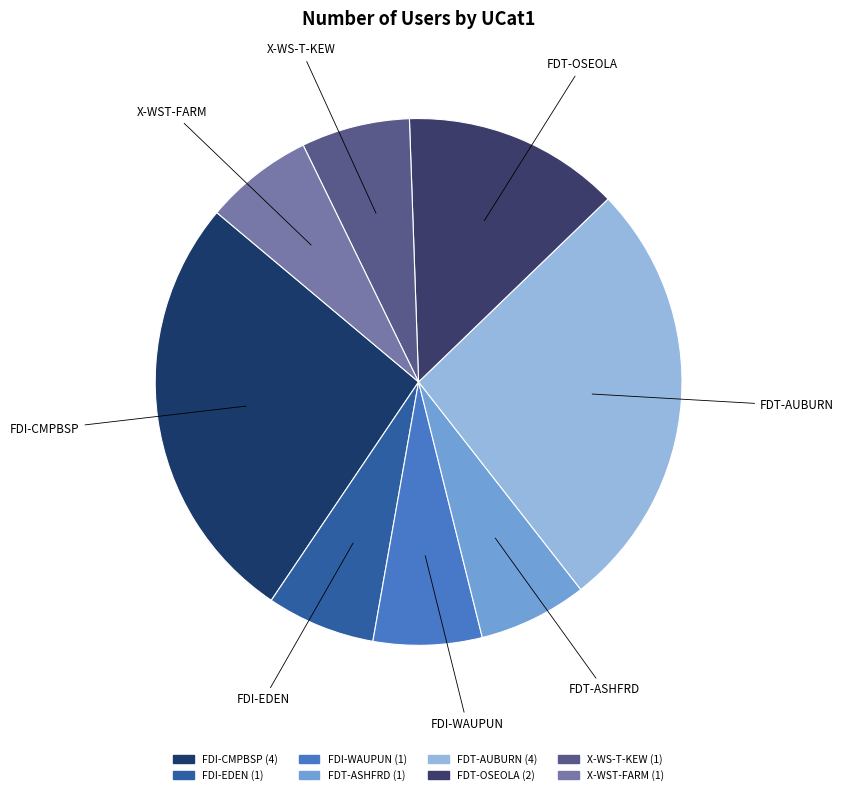

Count the number of slices in the pie.

8